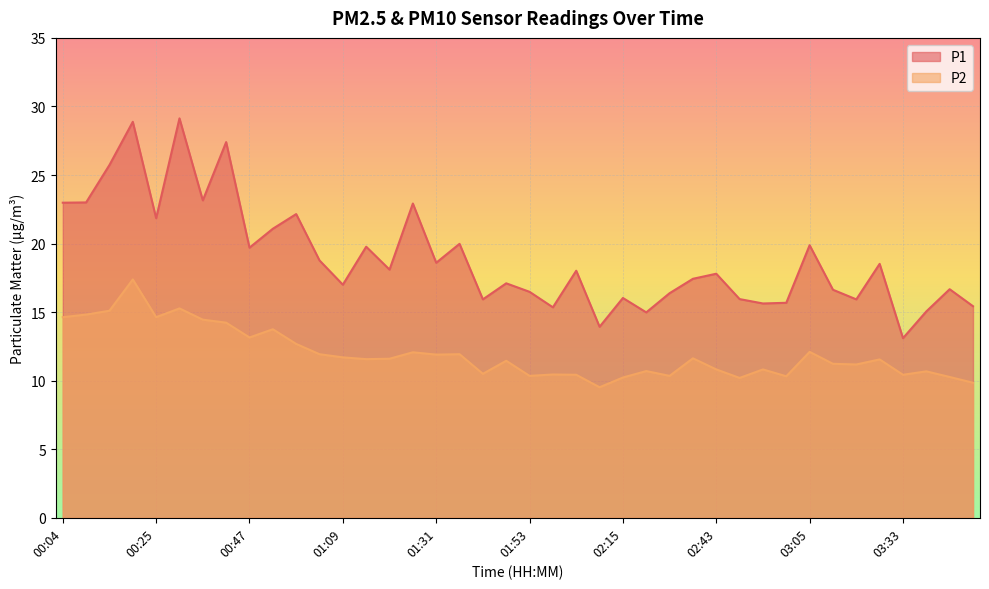

Which series has the widest spread of values?

P1